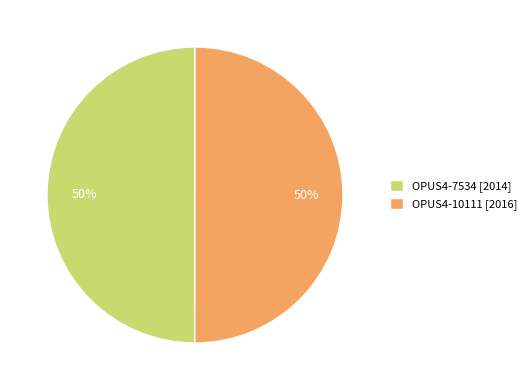

What percentage is the OPUS4-10111 slice, to the nearest percent?

50%